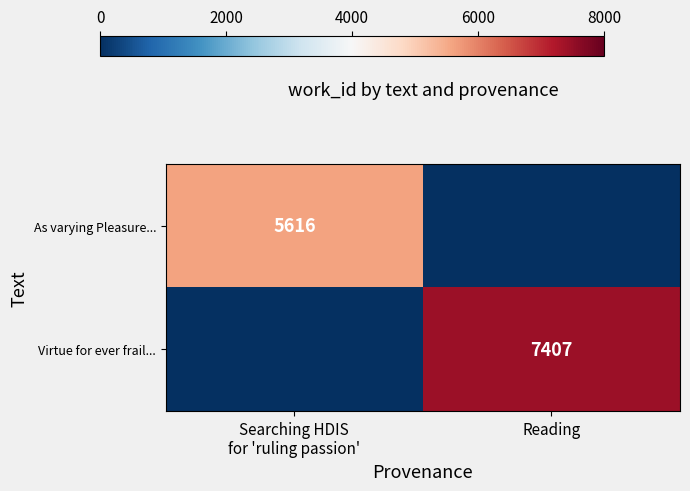

What is the difference between the row_0 values at Searching HDIS
for 'ruling passion' and Reading?

5616